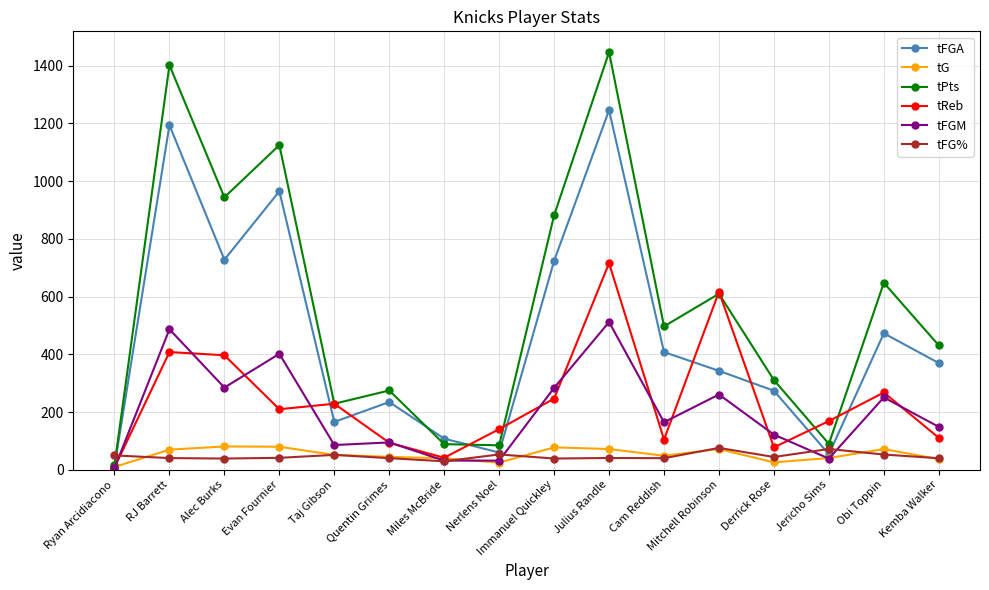

What is the maximum value for tFG%?

76.1